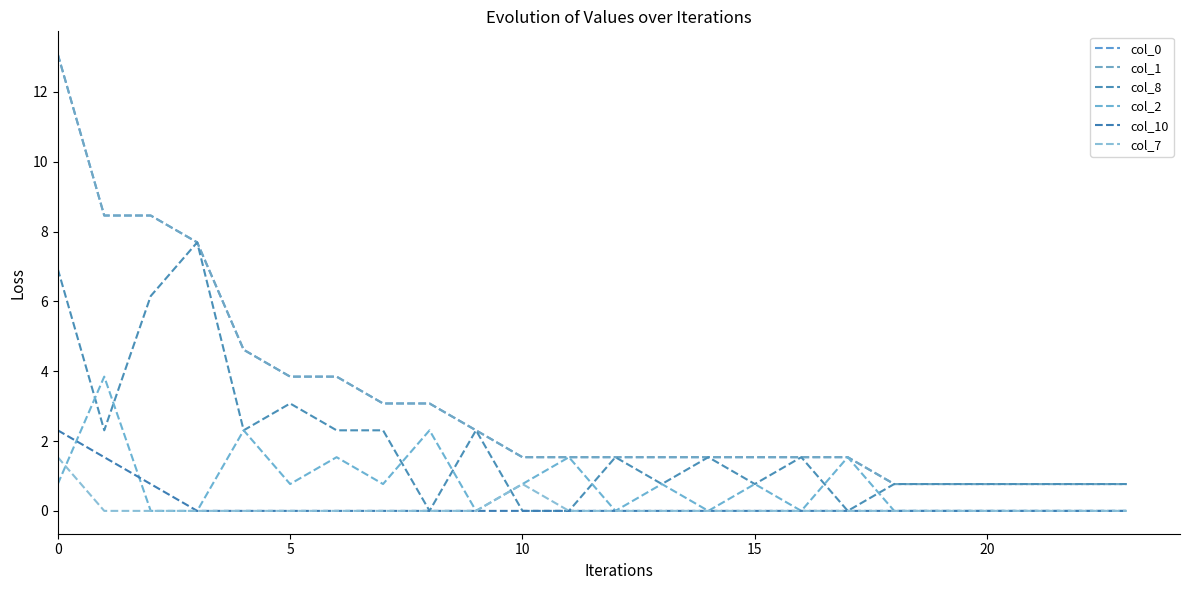

At which category does col_7 reach its first local peak?

10